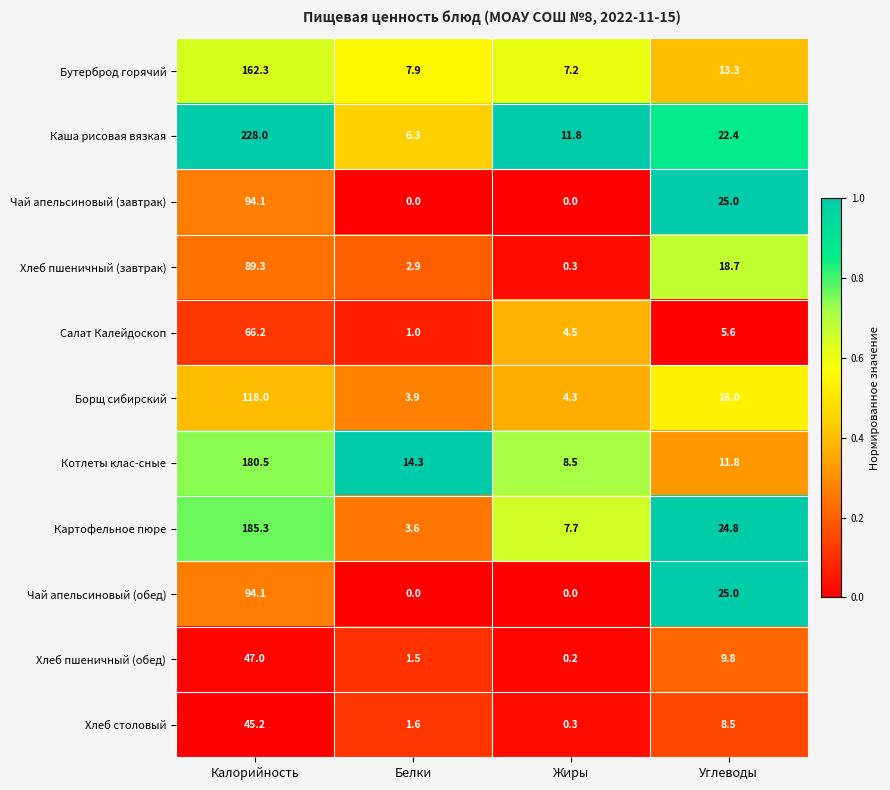

Between Белки and Жиры, which series saw the biggest shift?

Котлеты клас-сные